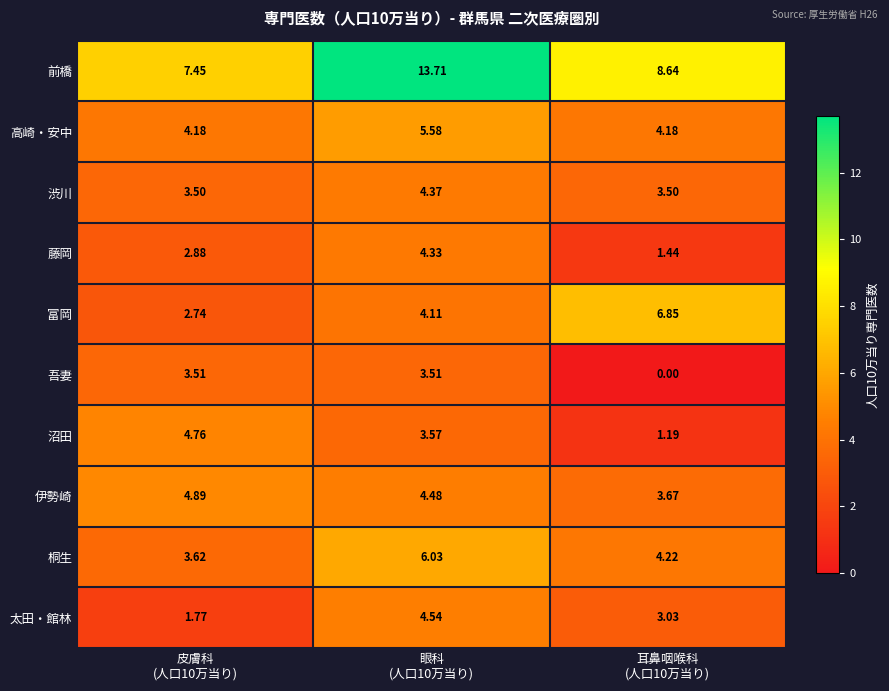

Which series has the largest range (max minus min)?

前橋